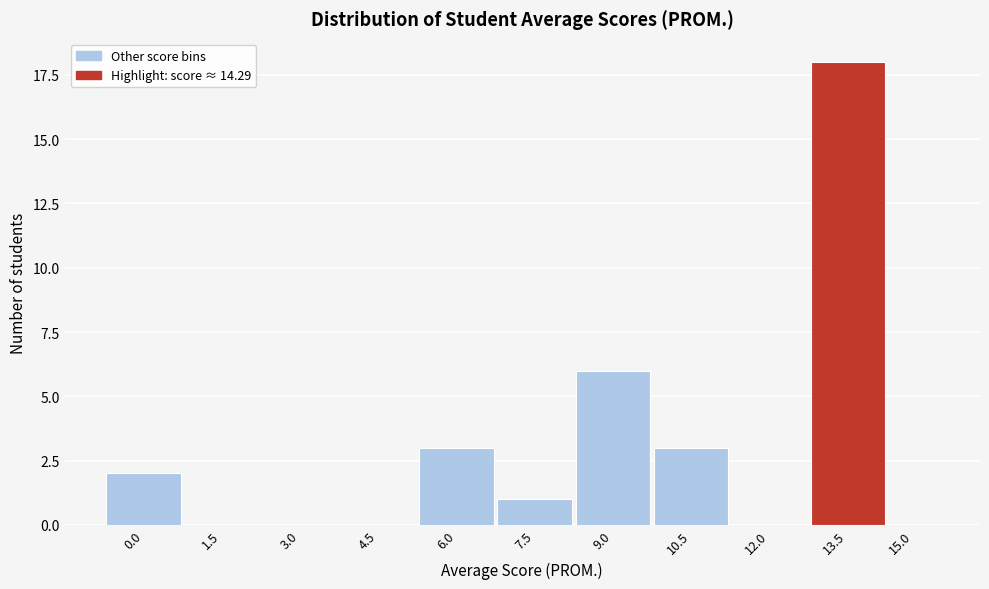

Reading left to right, list all the values displayed in this chart.

0.0=2	1.5=0	3.0=0	4.5=0	6.0=3	7.5=1	9.0=6	10.5=3	12.0=0	13.5=18	15.0=0